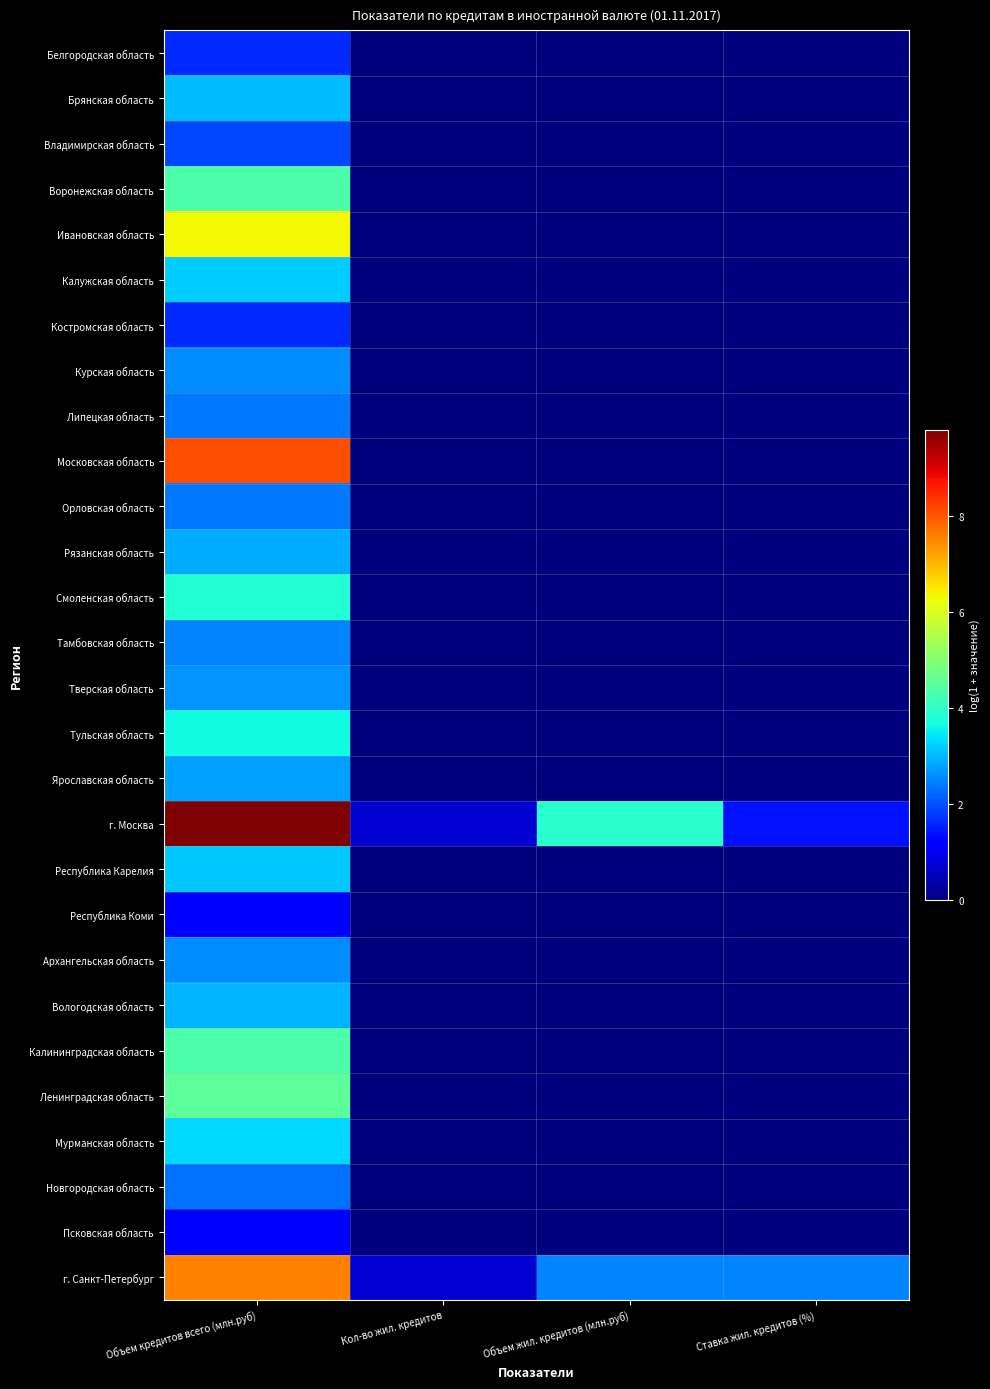

At which category is the sum across all series the highest?

Объем кредитов всего (млн.руб)